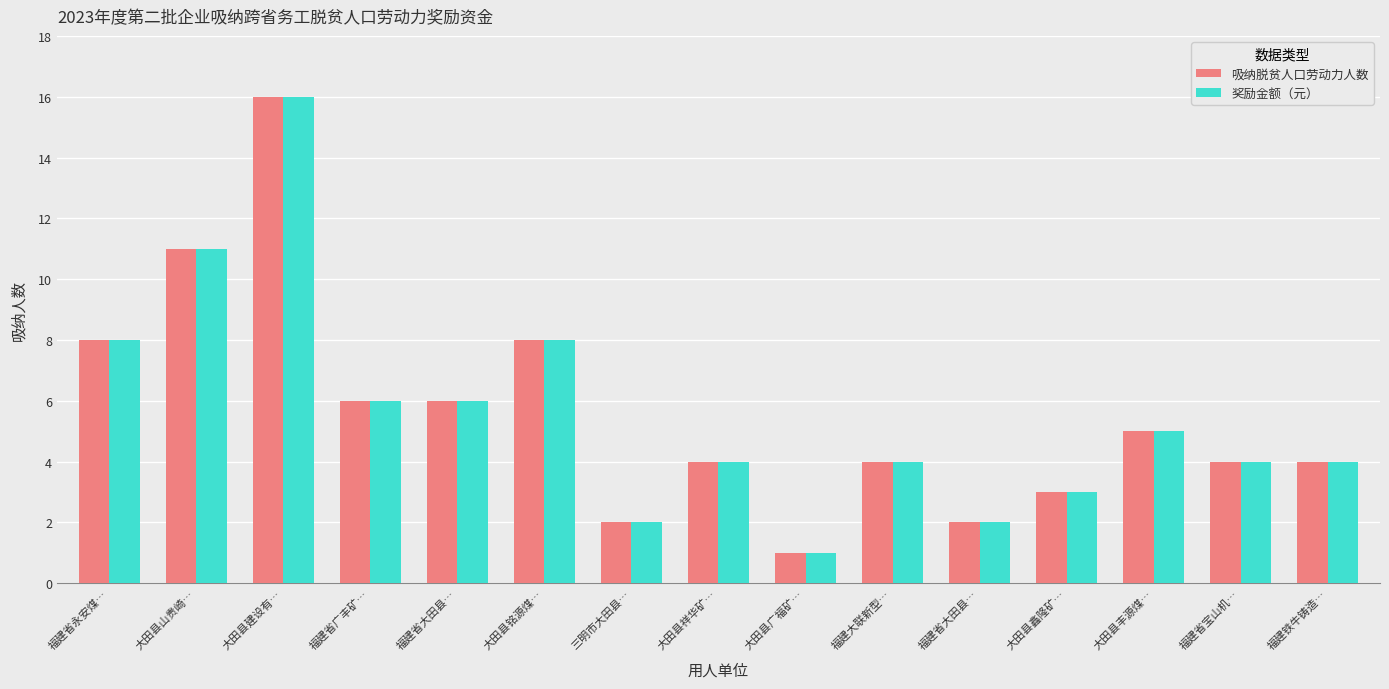

What value does the 吸纳脱贫人口劳动力人数 series have at 三明市大田县…?

2.0